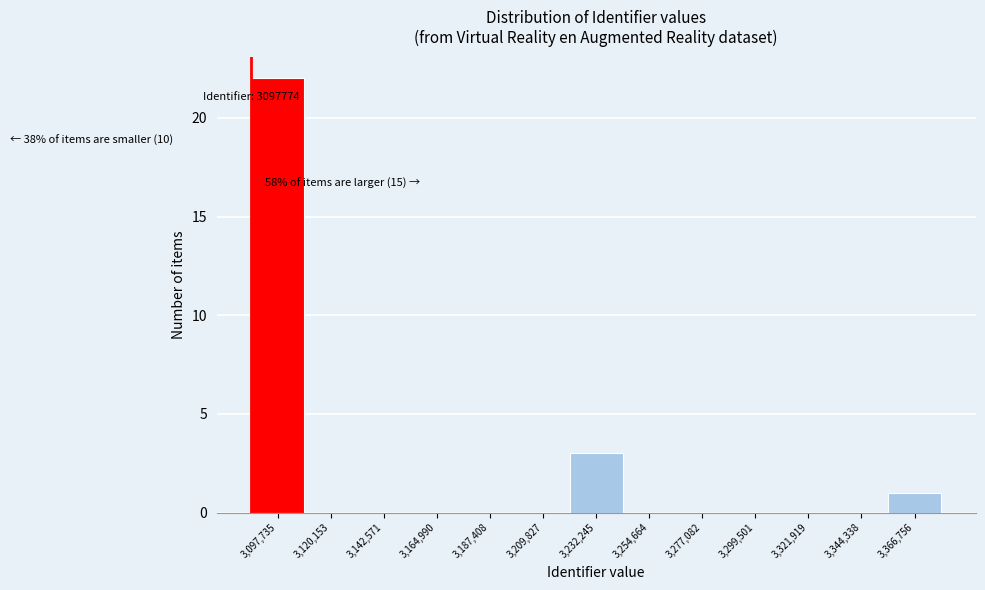

Reading left to right, extract all data points from this chart.

3,097,735=22	3,120,153=0	3,142,571=0	3,164,990=0	3,187,408=0	3,209,827=0	3,232,245=3	3,254,664=0	3,277,082=0	3,299,501=0	3,321,919=0	3,344,338=0	3,366,756=1